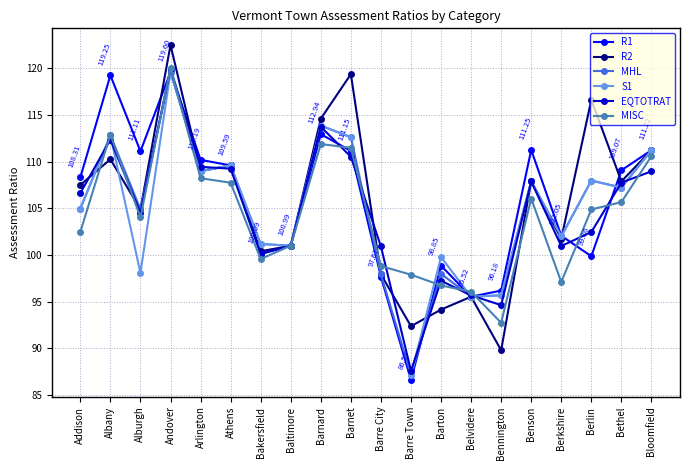

After their last crossing, which series has the higher values: MHL or R2?

R2